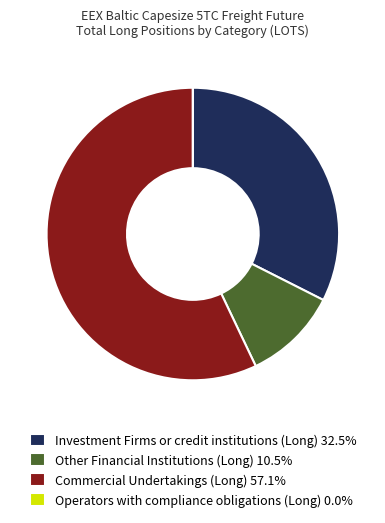

Is there any slice that represents more than half of the pie?

Yes